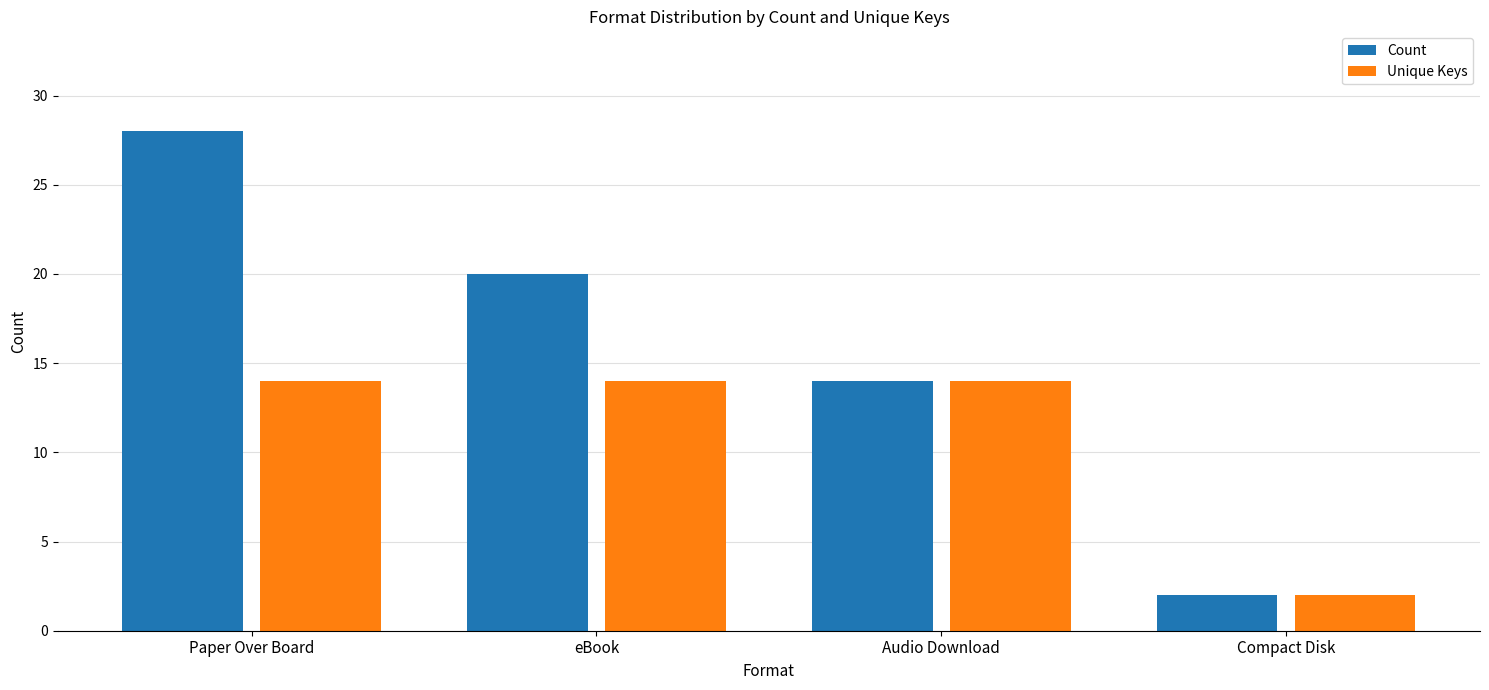

What is the label of the 4th bar from the left?

Compact Disk